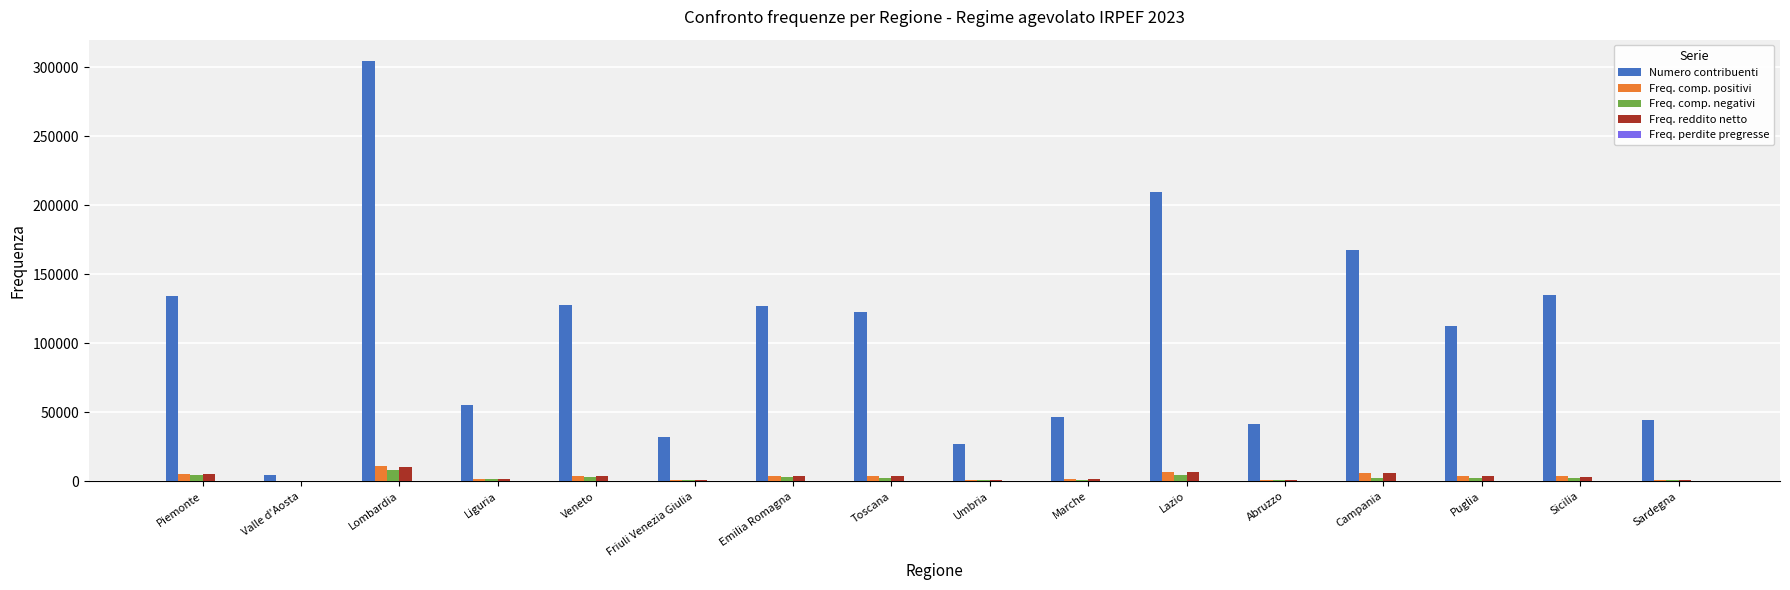

What is the total value across all series at Sicilia?

144199